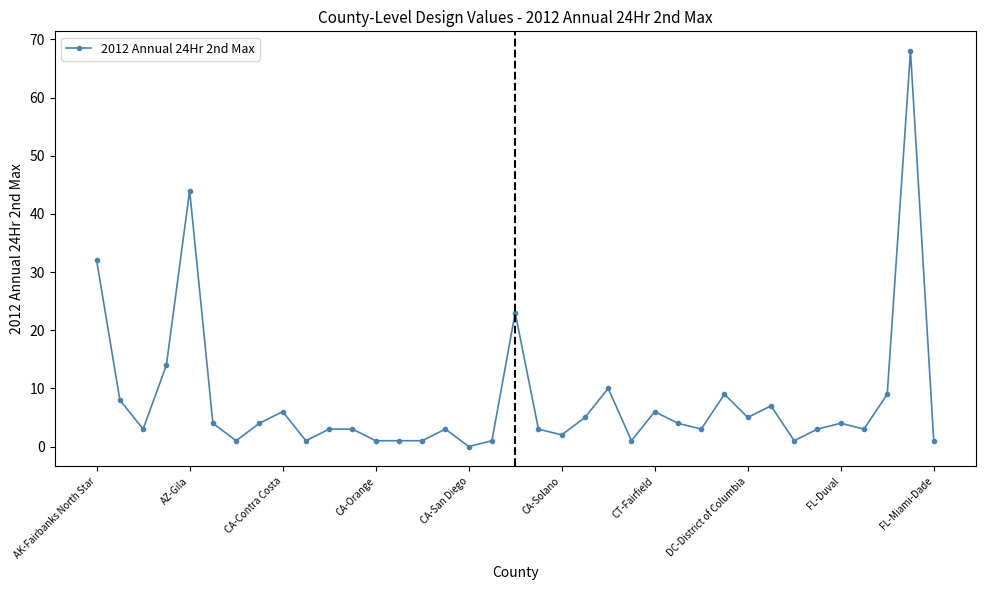

What is the maximum value shown in the chart?

68